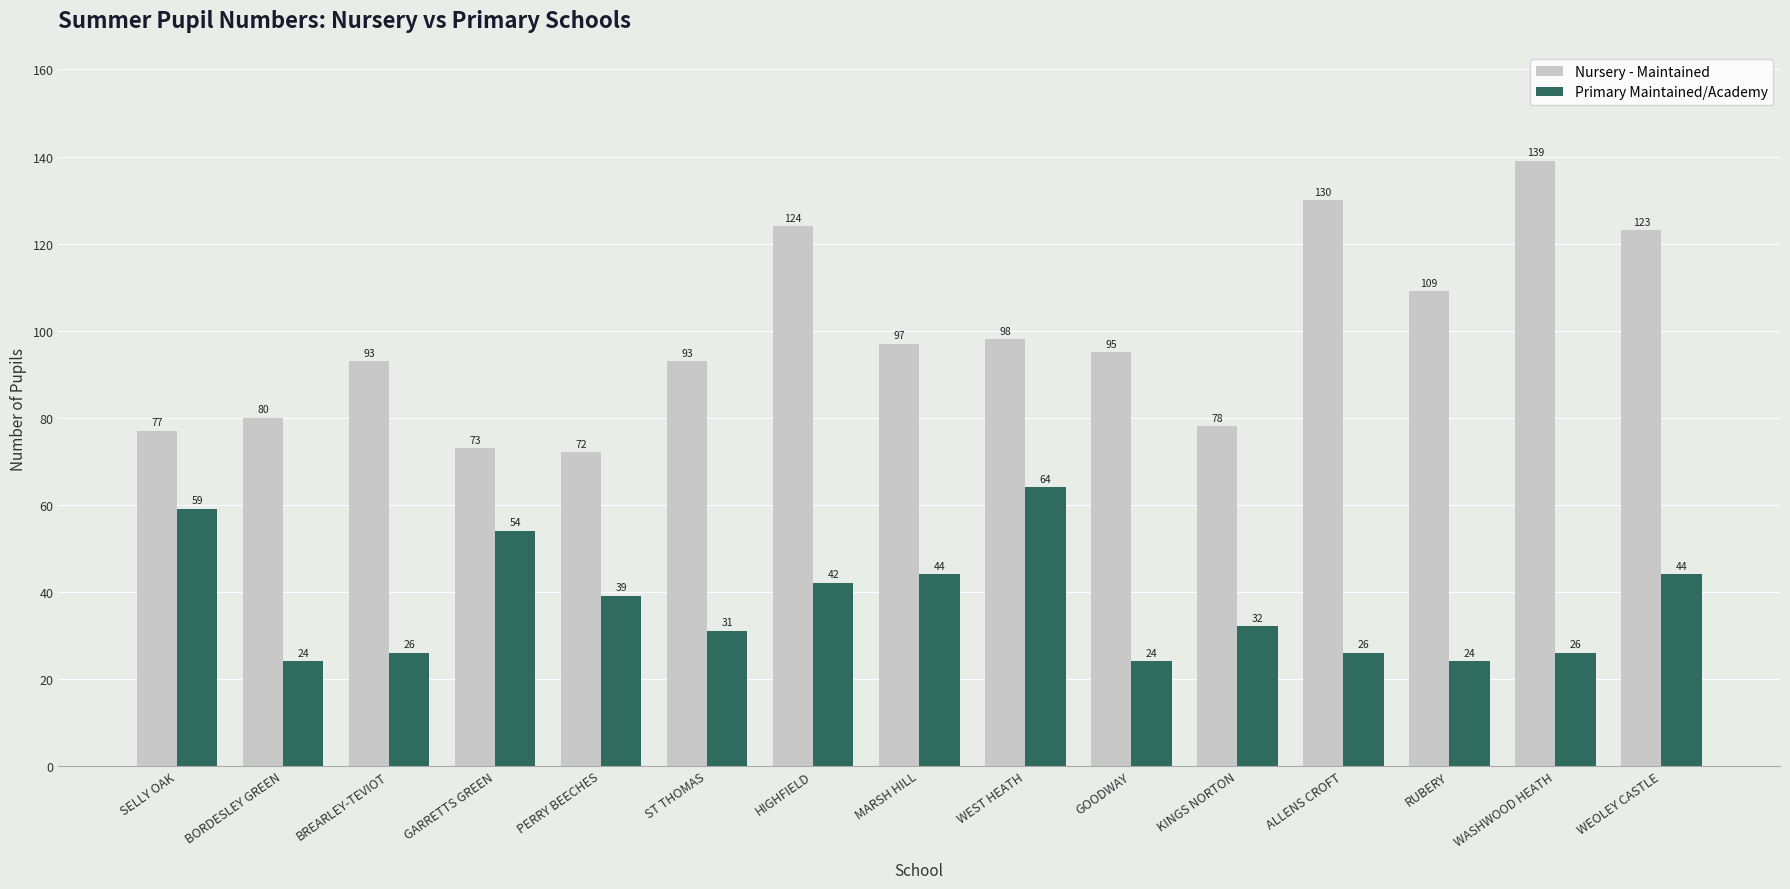

At which category is the sum across all series the highest?

WEOLEY CASTLE